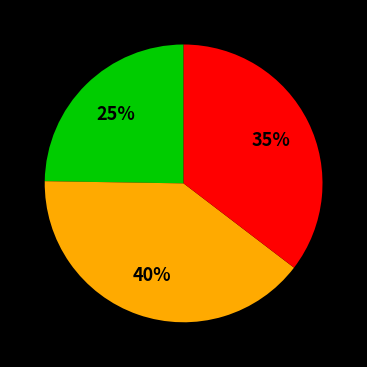

To the nearest percent, what is the average slice percentage?

33%